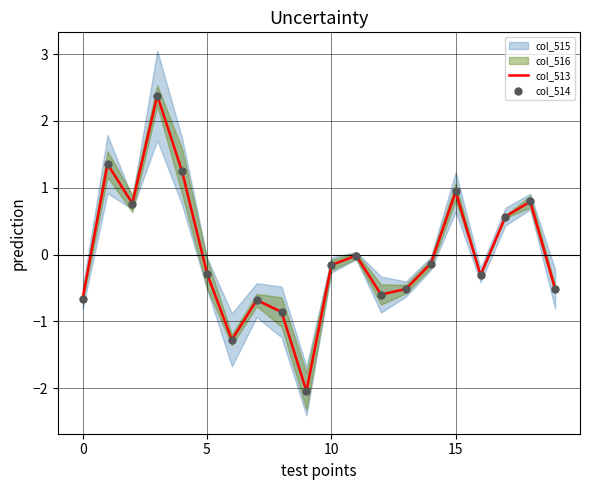

At how many categories does at least one series exceed 0?

7